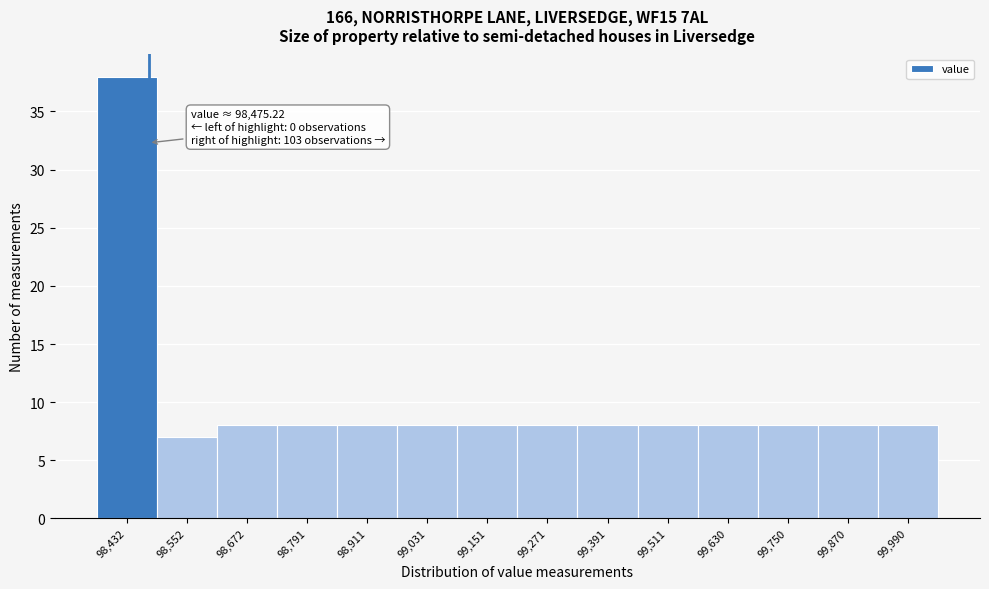

Which range on the x-axis has the tallest bar?

98380 to 98500